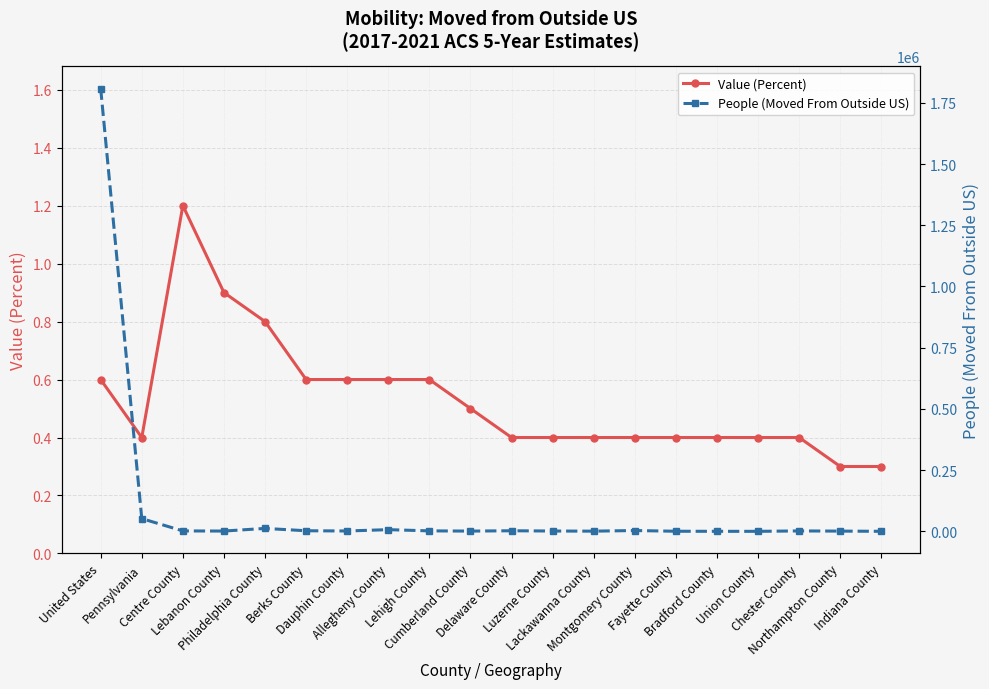

Is it true that People (Moved From Outside US) equals 1170320.1 at United States?

False